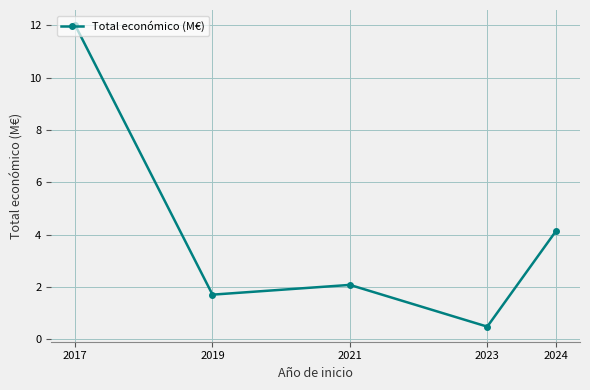

How many data points are less than 2?

2